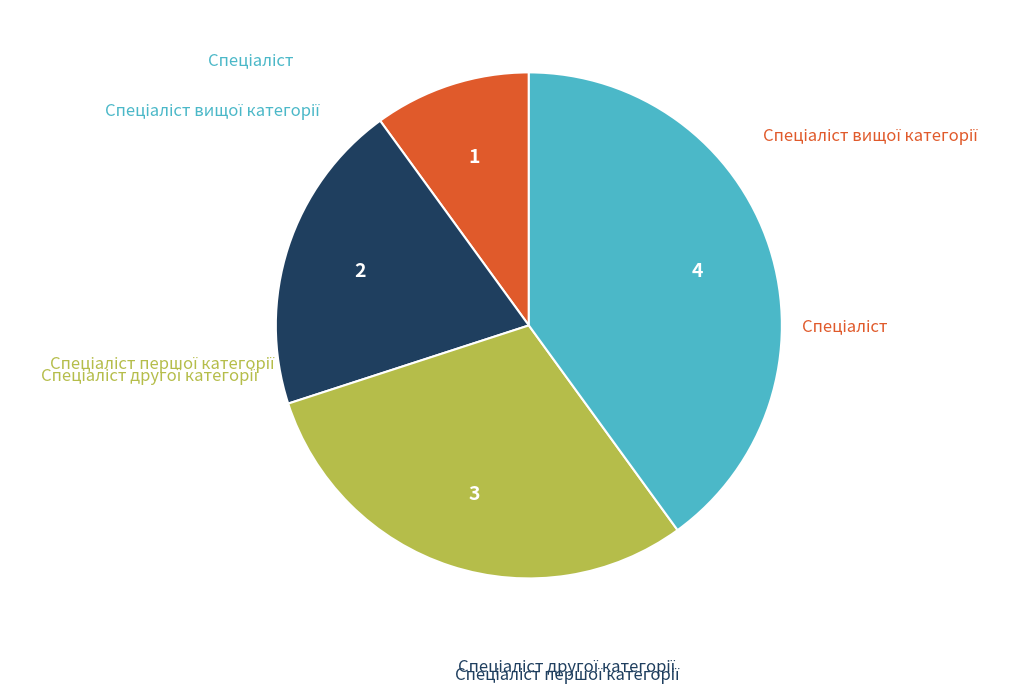

Is there a majority slice in this chart?

No